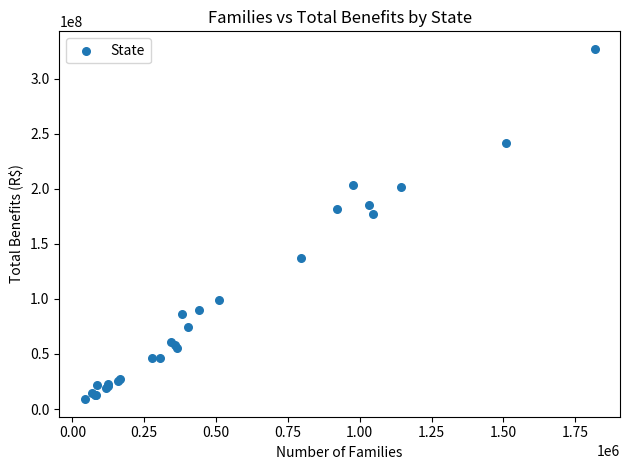

What Y value in the scatter plot is closest to 168055538?

177182489